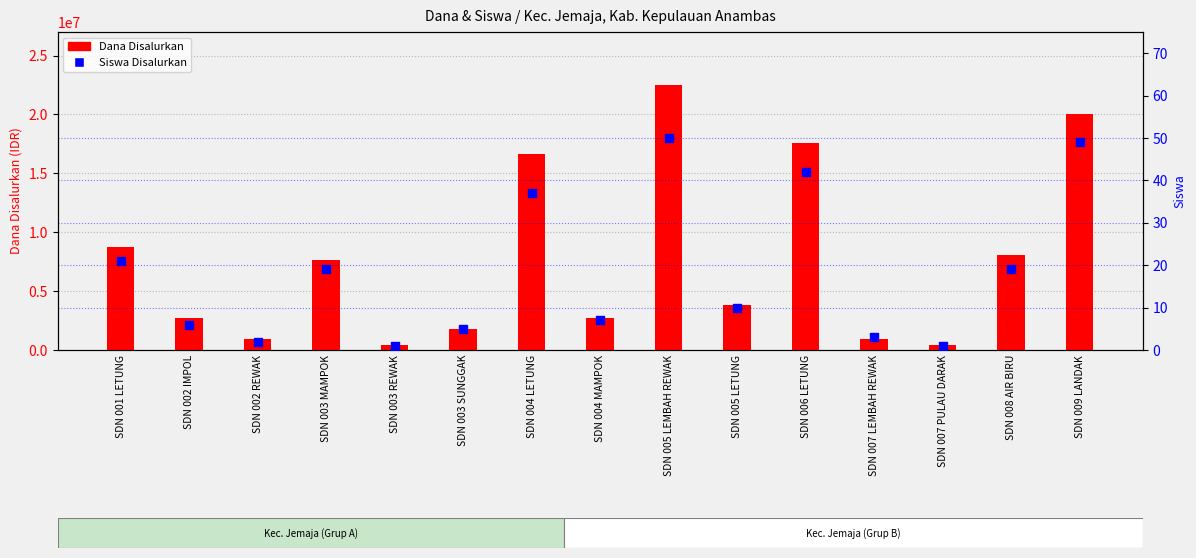

Is the value of Siswa Disalurkan at SDN 002 IMPOL greater than the value of Dana Disalurkan at SDN 006 LETUNG?

No